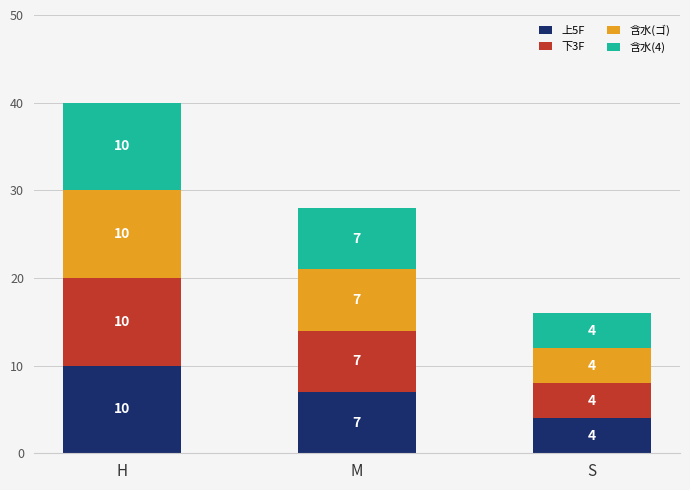

What is the total value across all series at S?

16